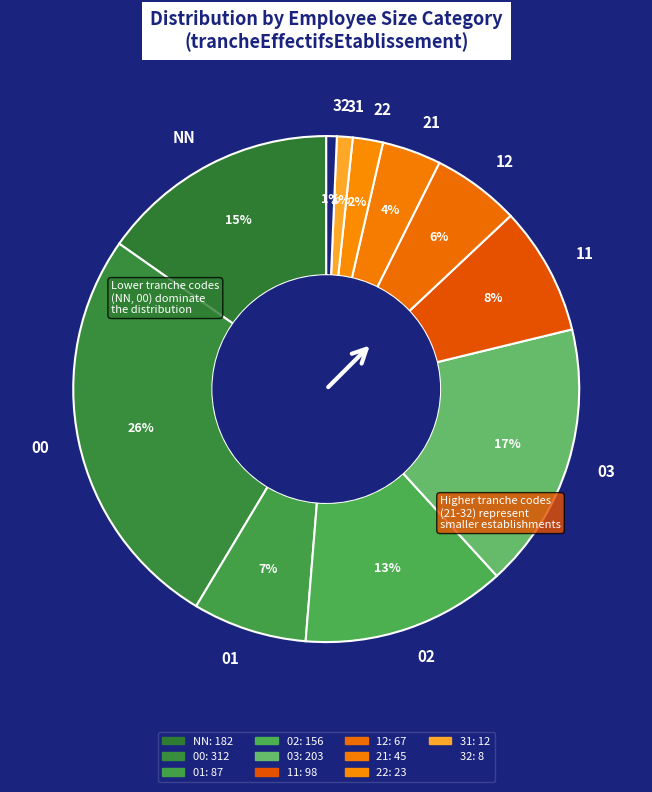

Is the sum of 00 and NN greater than half?

No